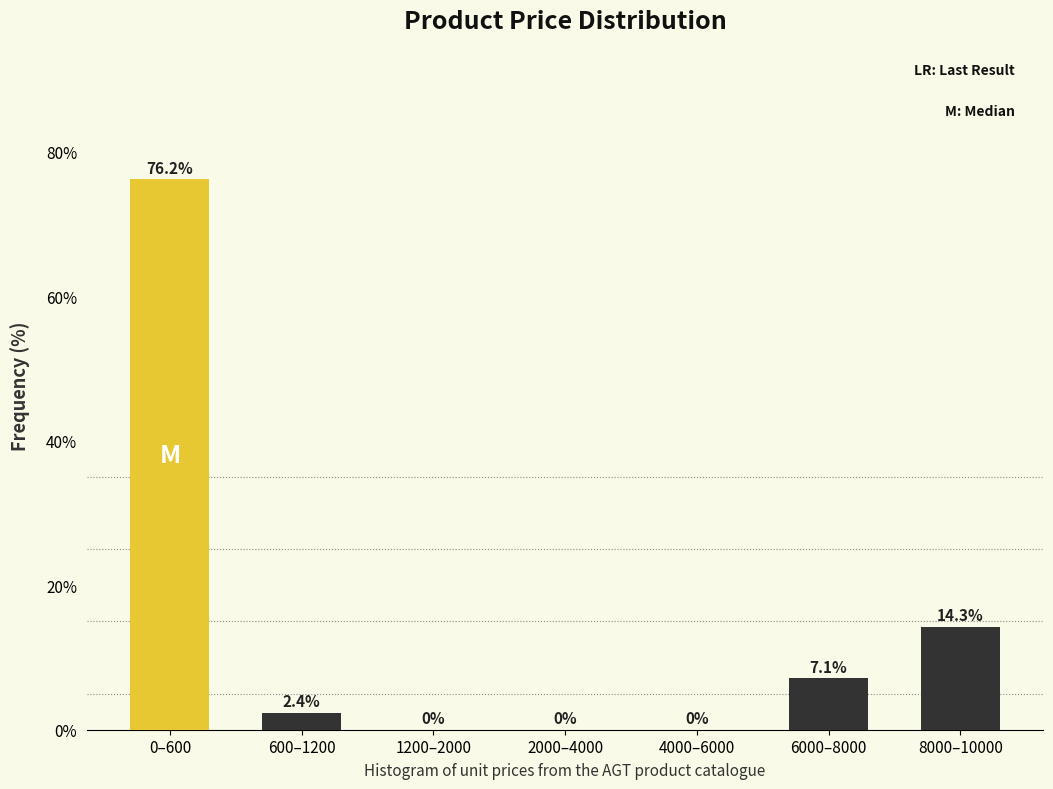

Are the bars horizontal?

No